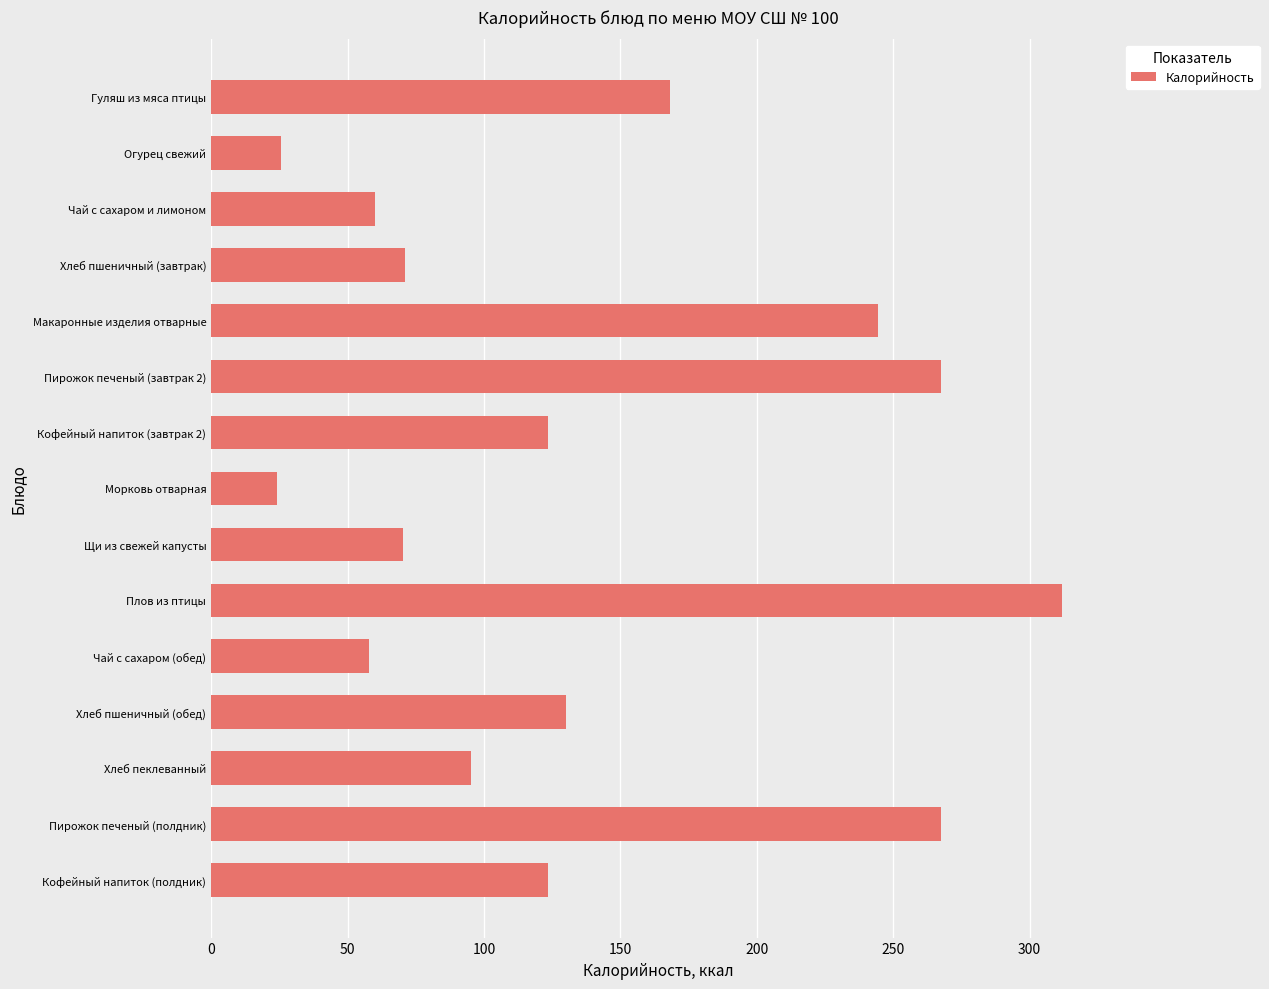

What is the approximate value at Макаронные изделия отварные?

244.5